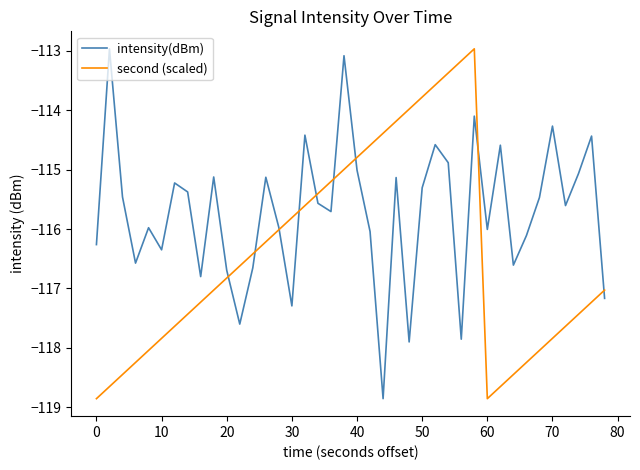

What is the highest value of the second (scaled) series?

-113.0